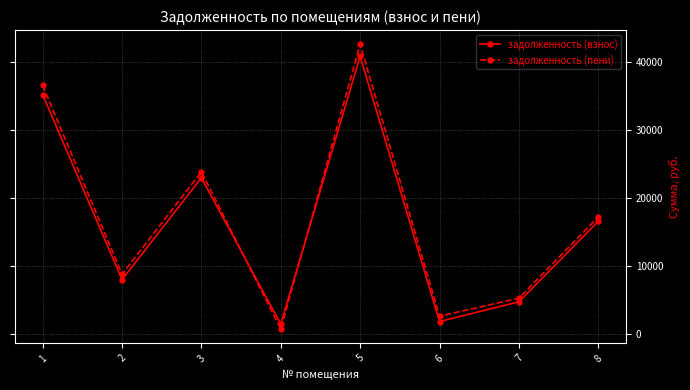

The задолженность (взнос) series shows 25363.7 at 8. True or false?

False